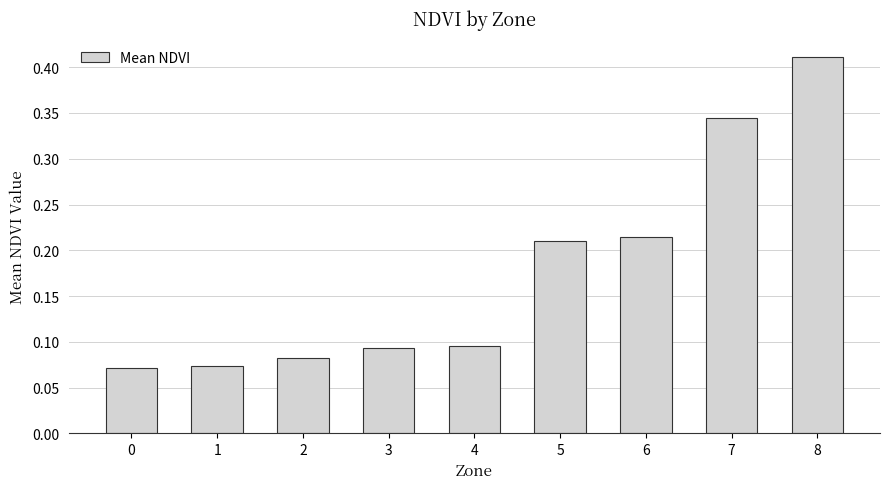

How many bars are there in total?

9